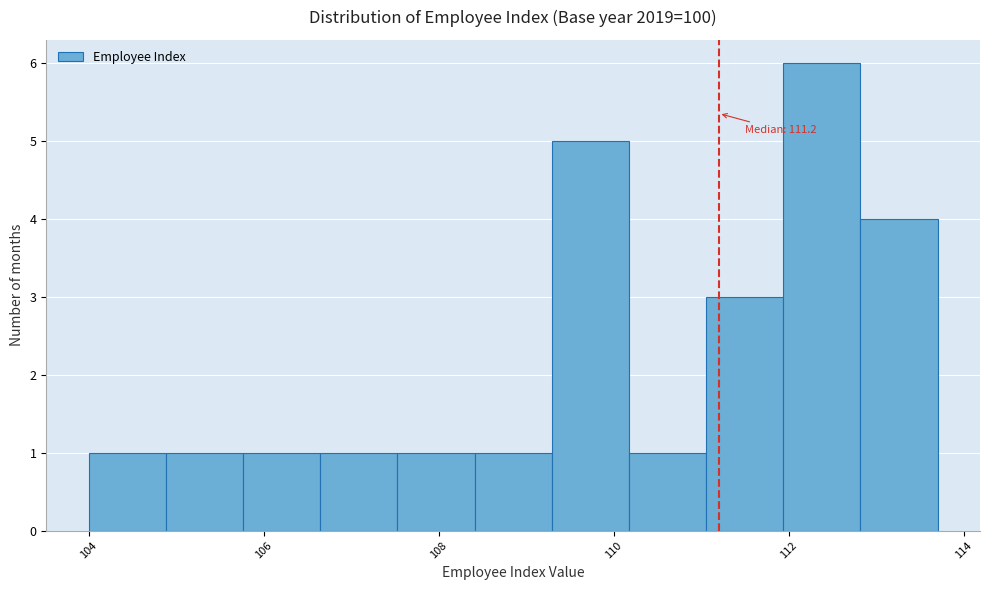

Over which range of the x-axis is the bar tallest?

112.0 to 112.8